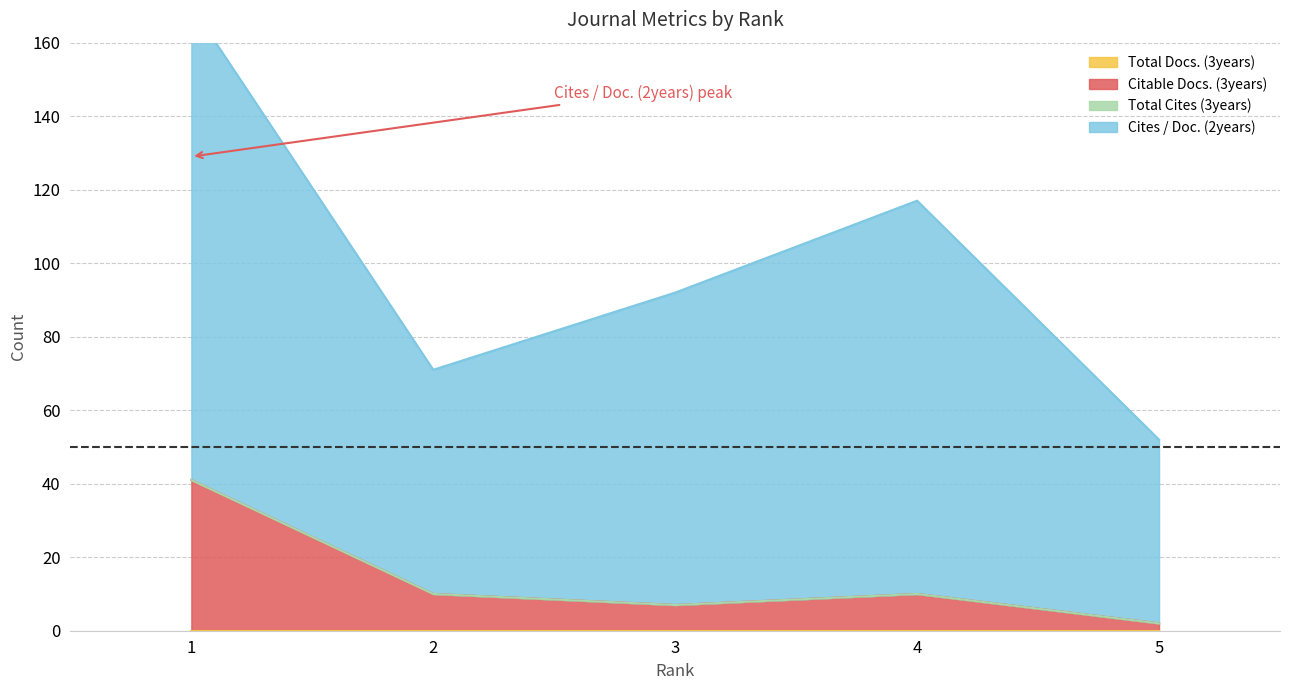

Is it true that Cites / Doc. (2years) equals 53 at 1?

False